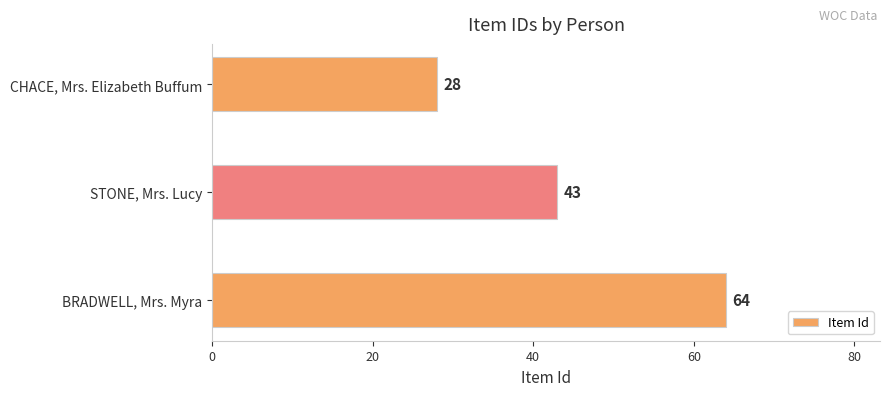

Reading bottom to top, what are all the values shown in this chart?

BRADWELL, Mrs. Myra=64	STONE, Mrs. Lucy=43	CHACE, Mrs. Elizabeth Buffum=28